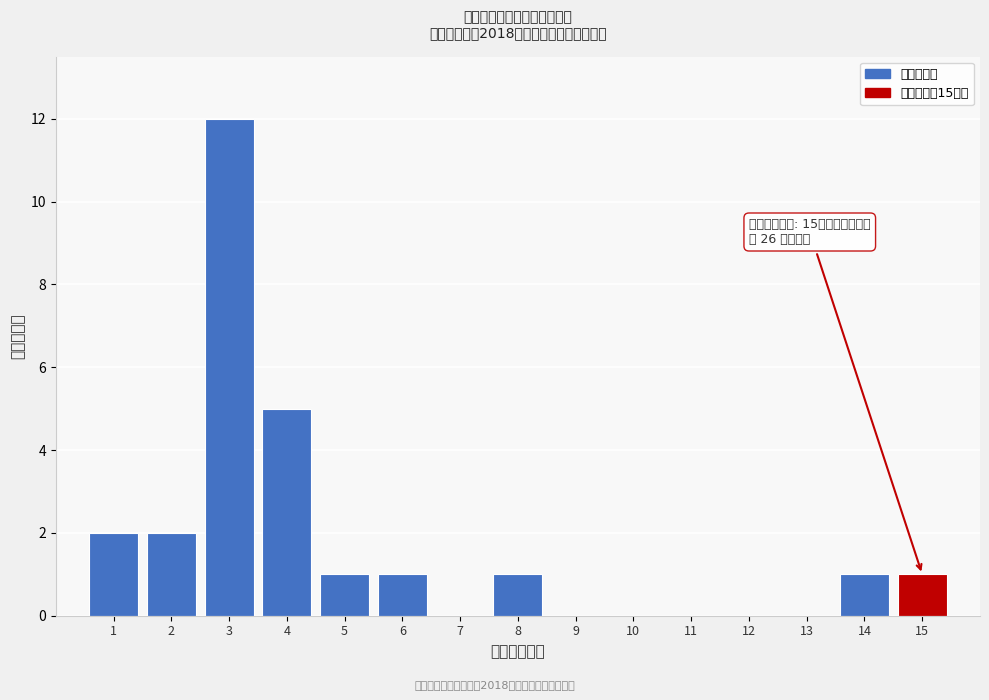

Over which range of the x-axis is the bar tallest?

2.5 to 3.5